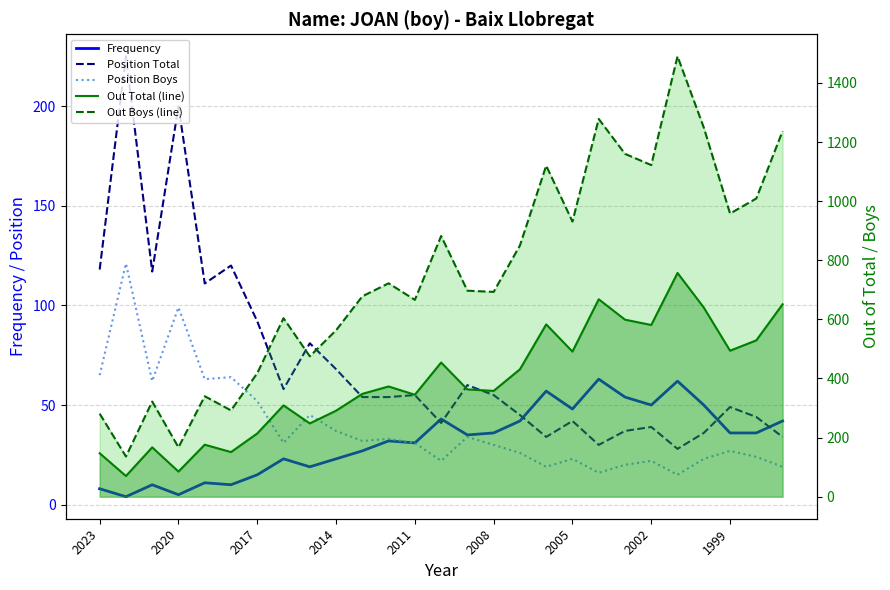

Reading left to right, transcribe all the data shown in this chart.

Frequency: 8	4	10	5	11	10	15	23	19	23	27	32	31	43	35	36	42	57	48	63	54	50	62	50	36	36	42
Position Total: 118	225	117	200	111	120	92	58	81	68	54	54	55	41	60	55	45	34	42	30	37	39	28	36	49	44	34
Position Boys: 65	121	62	99	63	64	52	31	45	37	32	33	31	22	34	30	26	19	23	16	20	22	15	23	27	24	19
Out Total (line): 147	70	167	85	176	151	214	309	248	291	348	373	345	454	363	358	431	583	491	668	599	581	757	640	494	529	651
Out Boys (line): 281	136	322	167	340	292	418	604	475	563	678	722	666	882	697	693	850	1120	931	1278	1160	1122	1490	1249	958	1009	1237